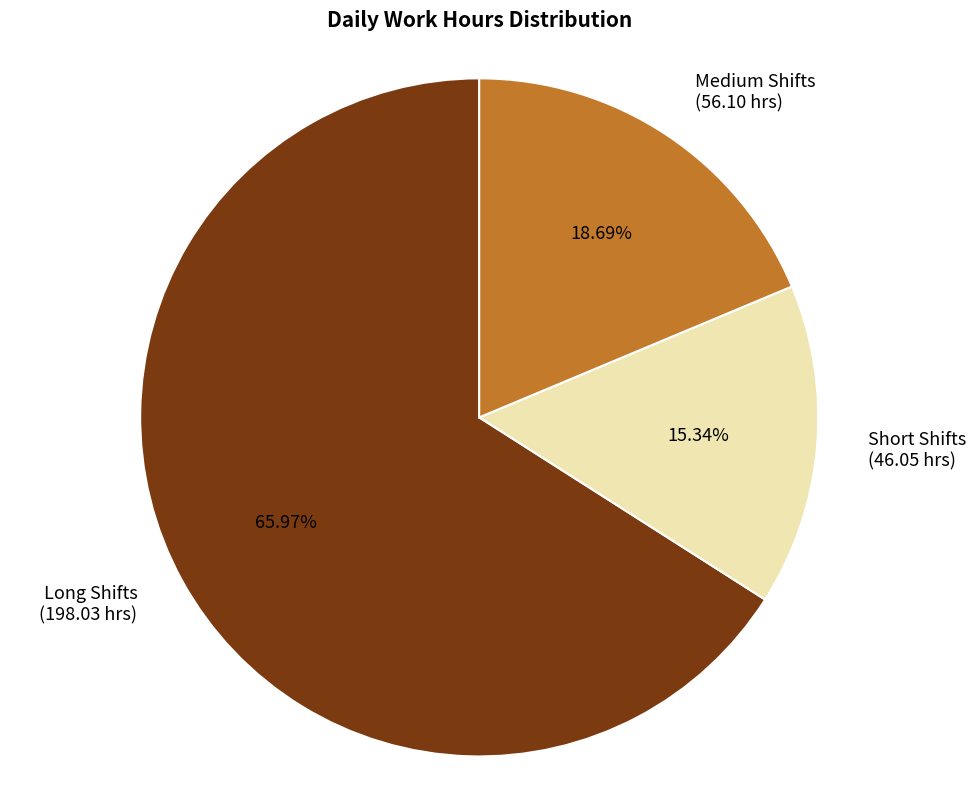

Is there a majority slice in this chart?

Yes